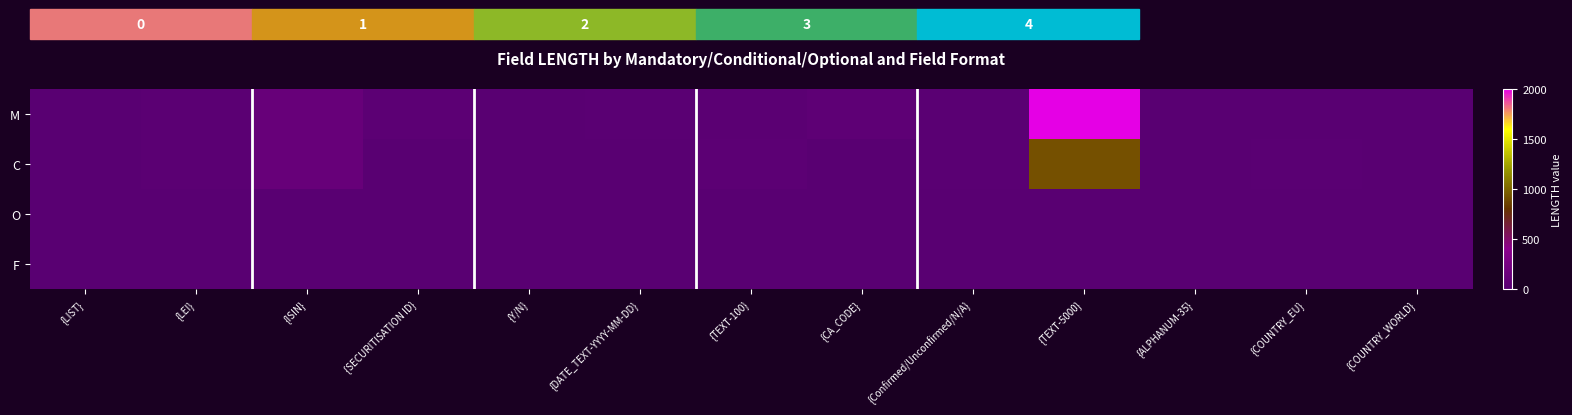

What is the total value across all series at {Confirmed/Unconfirmed/N/A}?

18